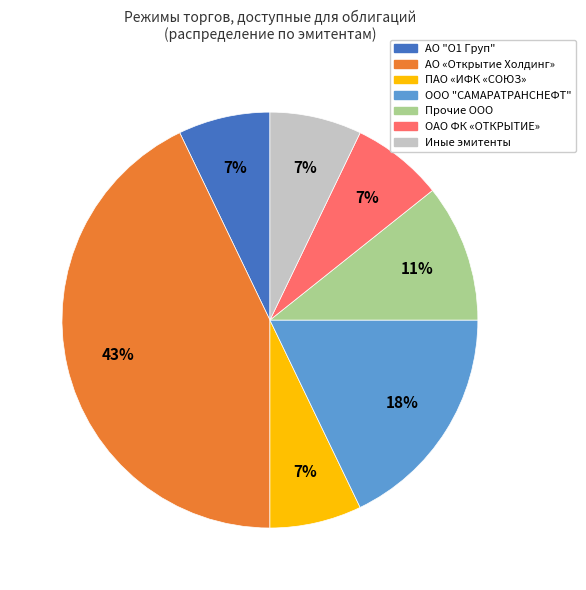

Is there any slice that represents more than half of the pie?

No